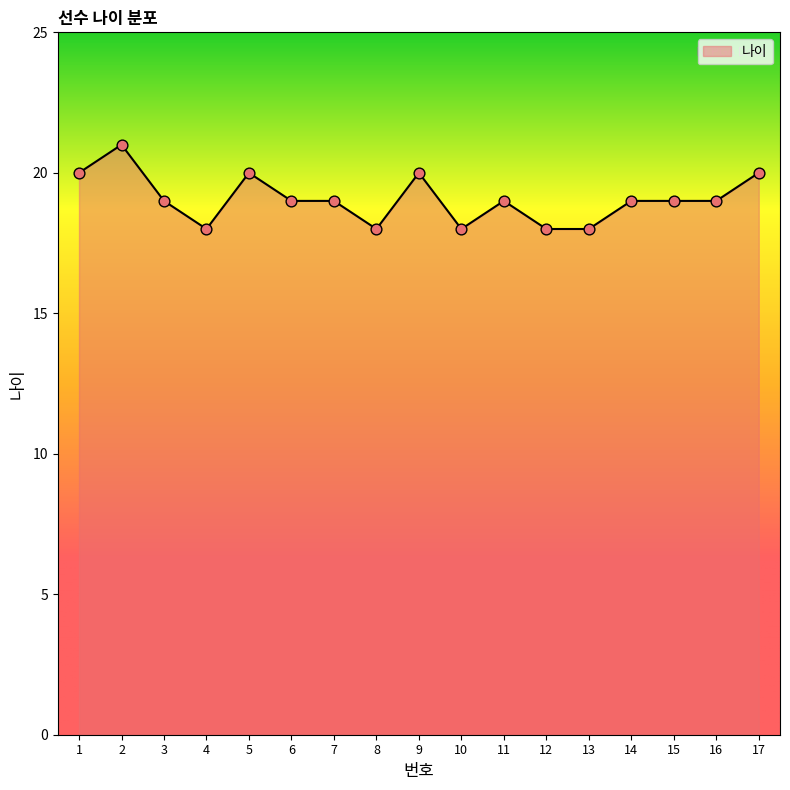

What is the change in value from 6 to 12?

-1